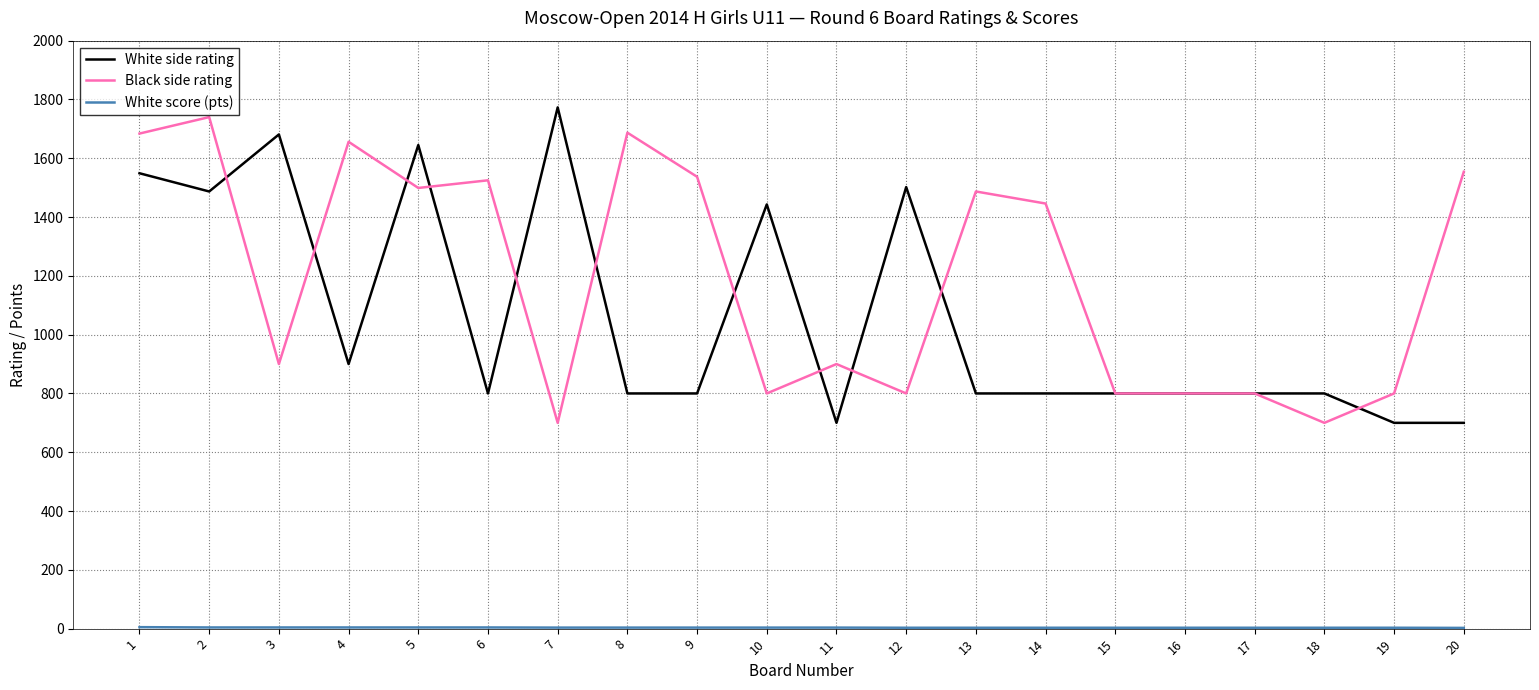

Which series changed the most between 17 and 20?

Black side rating